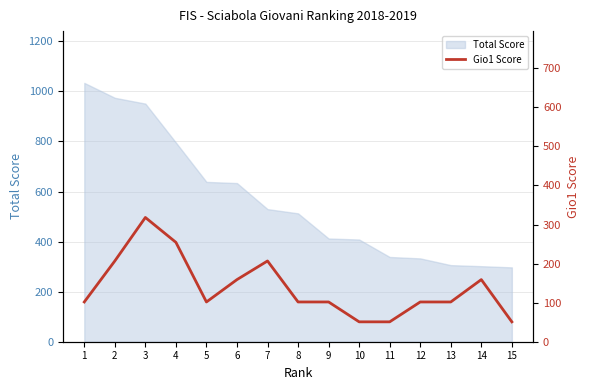

The value of Total Score at 8 is 803.3. True or false?

False